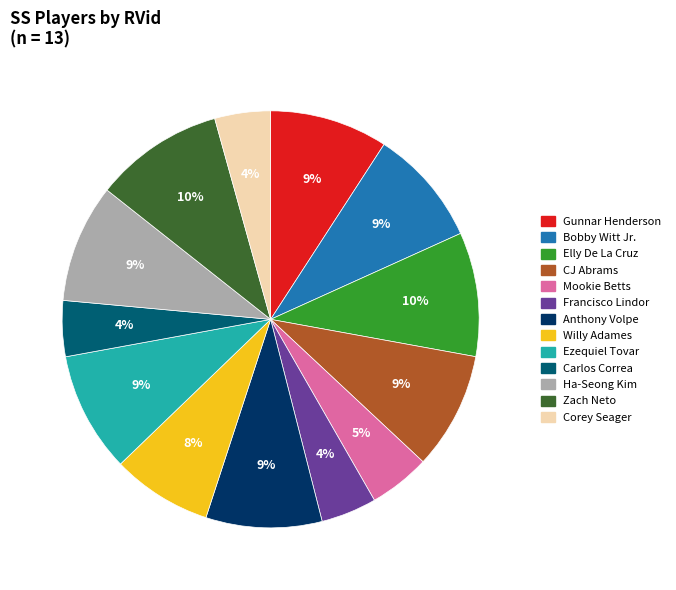

True or false: Willy Adames accounts for 8% of the total.

True